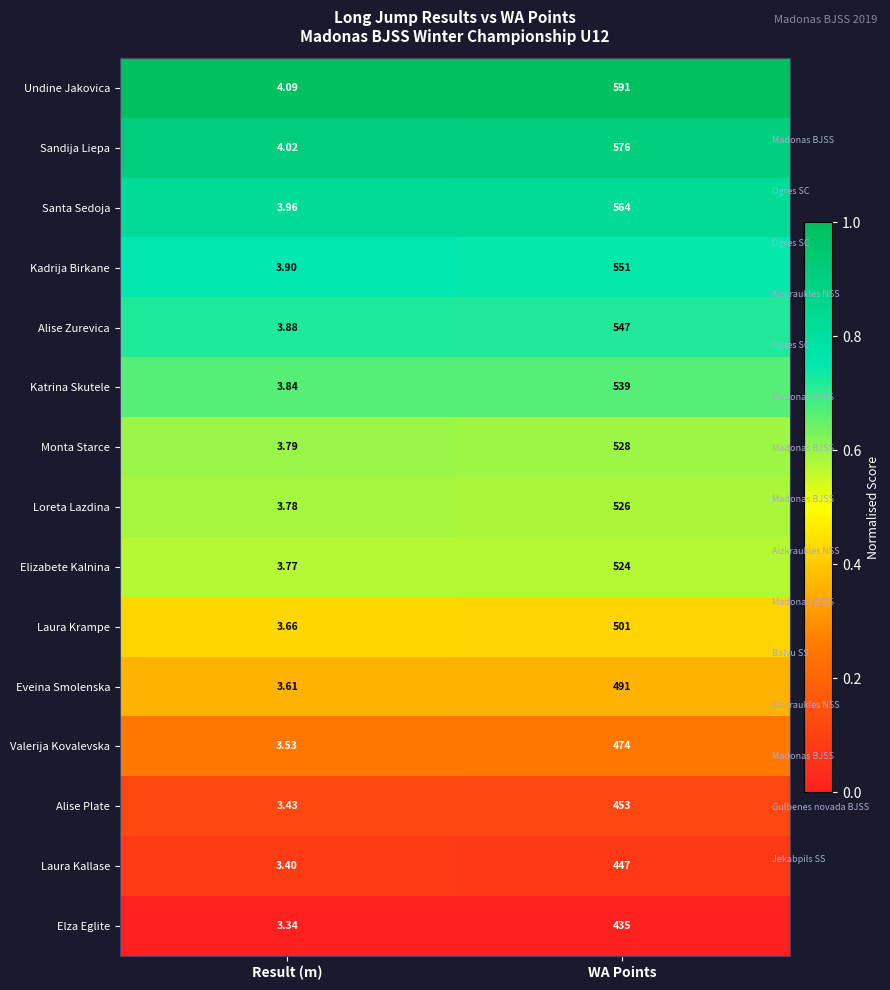

Which series has the largest total across all categories?

Undine Jakovica